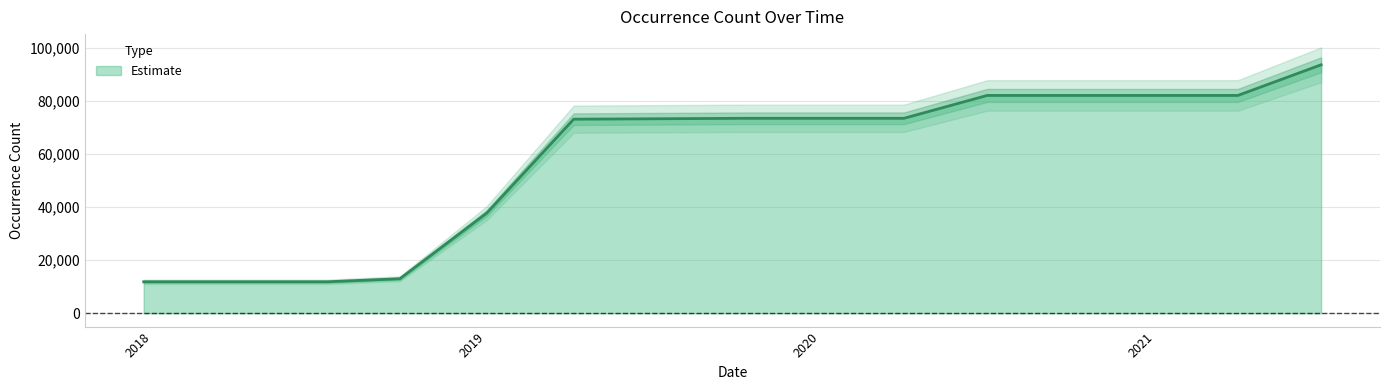

What is the value of the 2nd point from the left?

11866